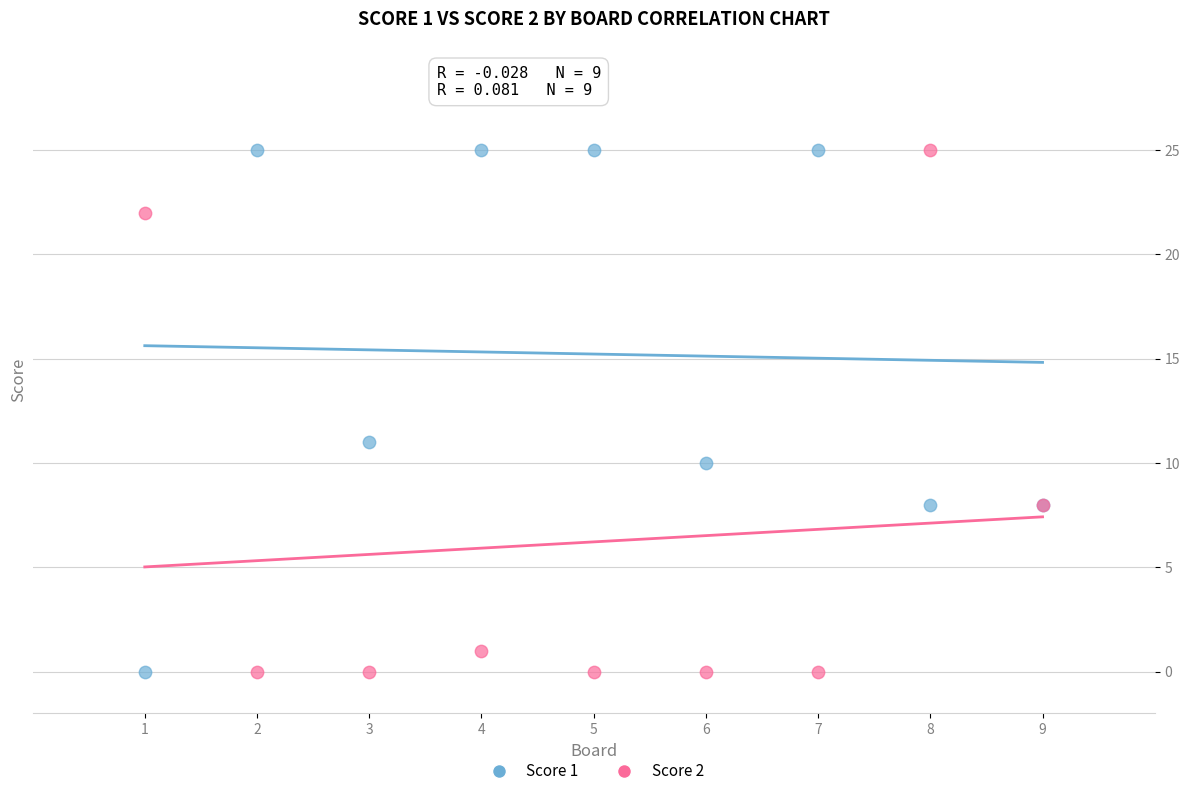

Across all series, what Y value is closest to 12?

11